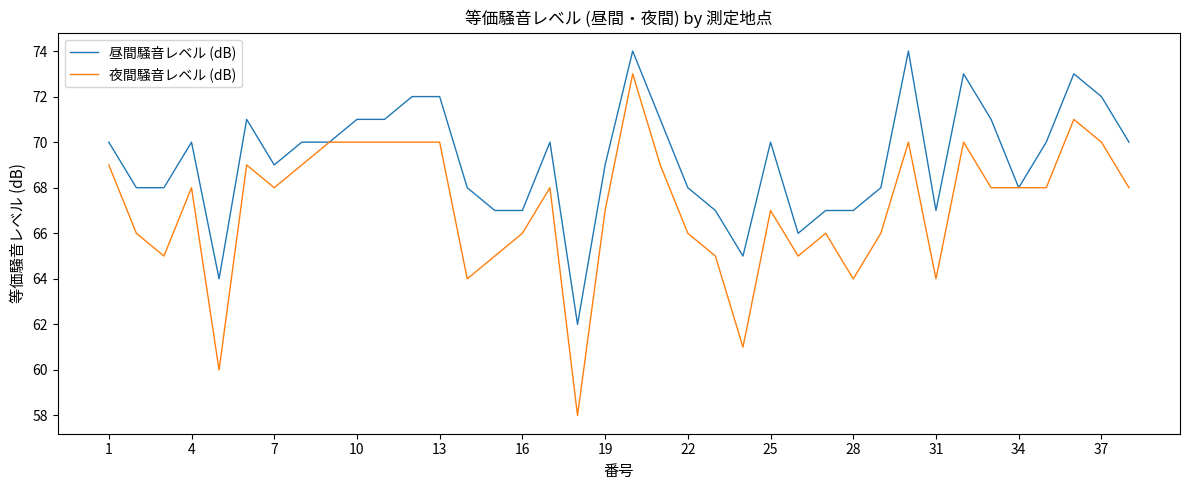

Which series has the largest range (max minus min)?

夜間騒音レベル (dB)